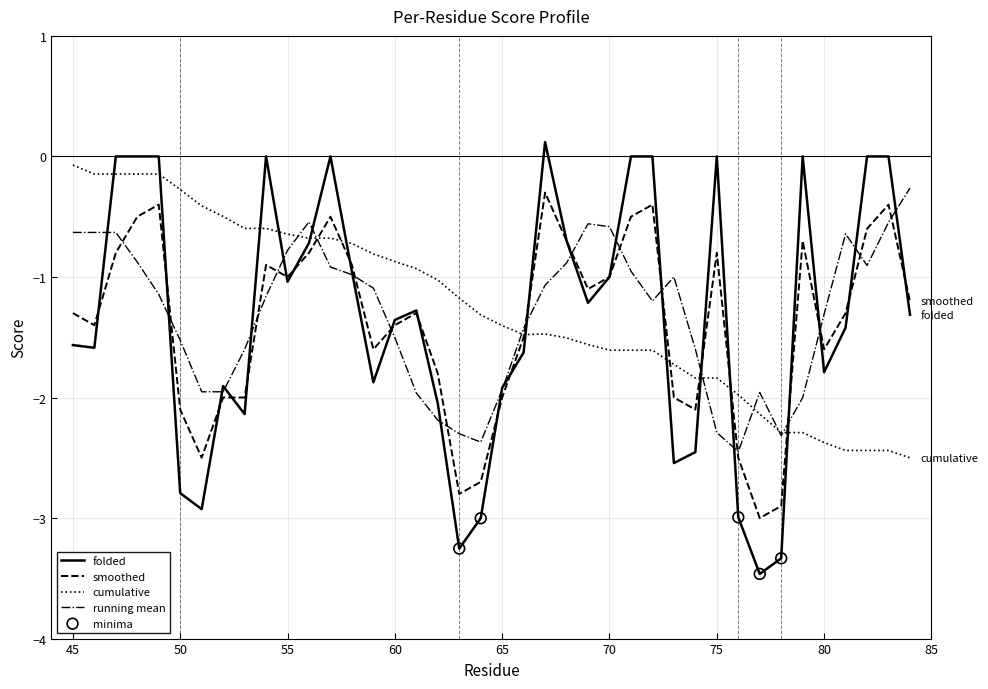

Which series has the largest range (max minus min)?

folded